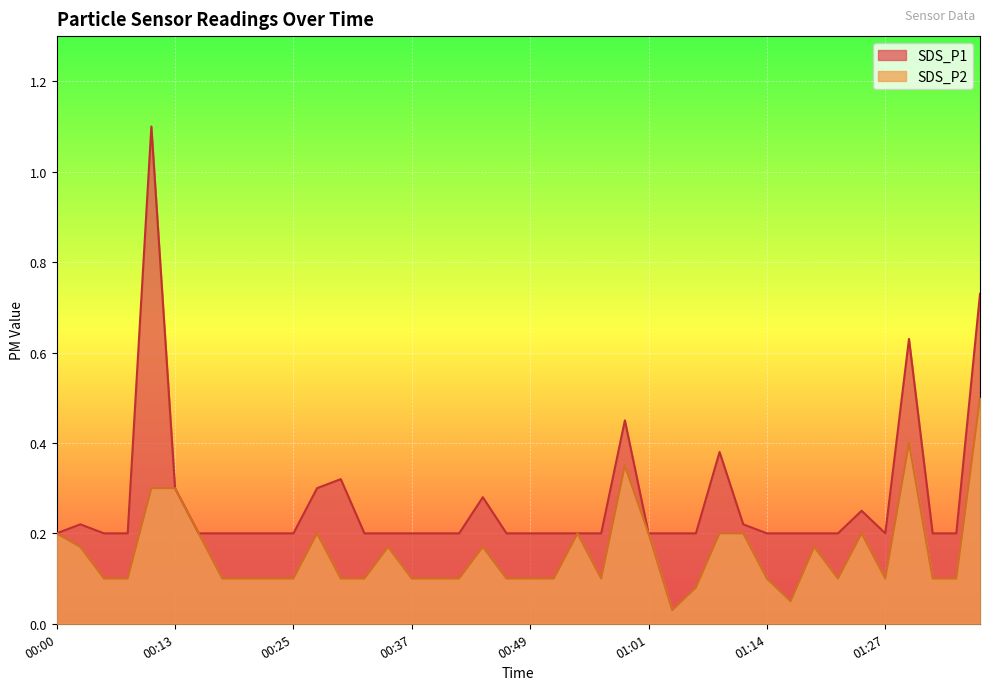

What are all the series names shown in the legend?

SDS_P1, SDS_P2